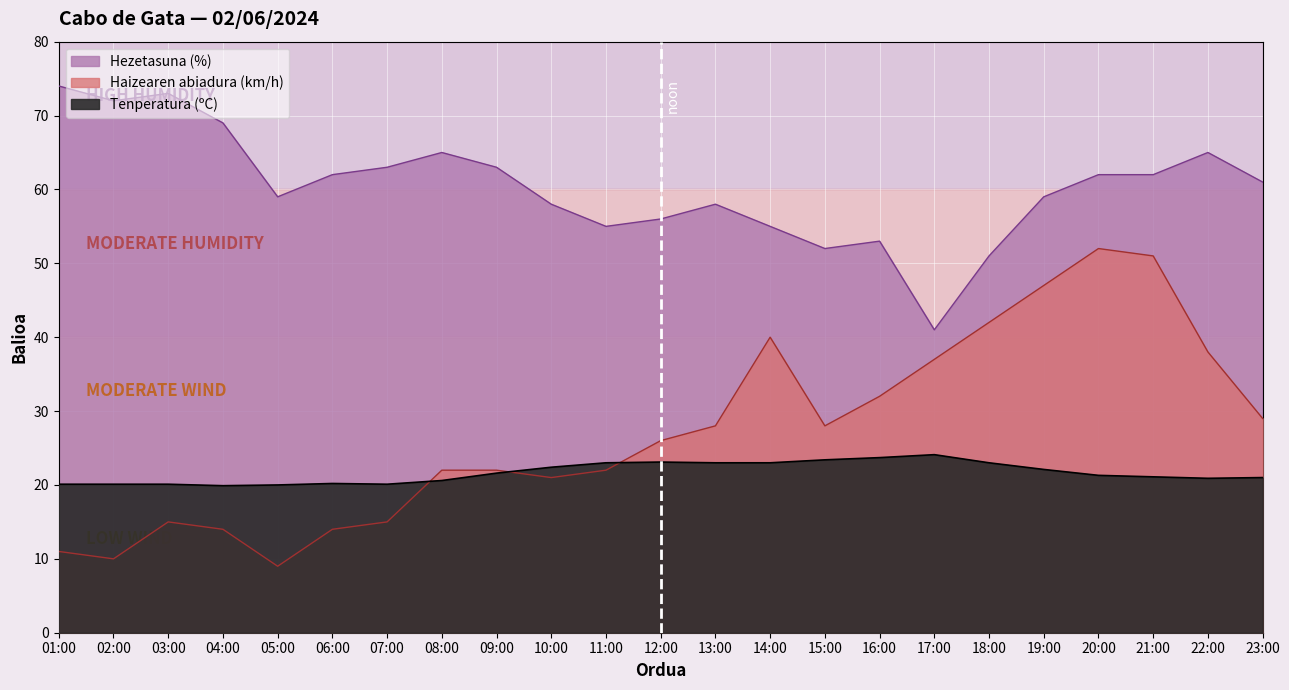

Rank the series by their maximum value, from highest to lowest.

Hezetasuna (%), Haizearen abiadura (km/h), Tenperatura (ºC)